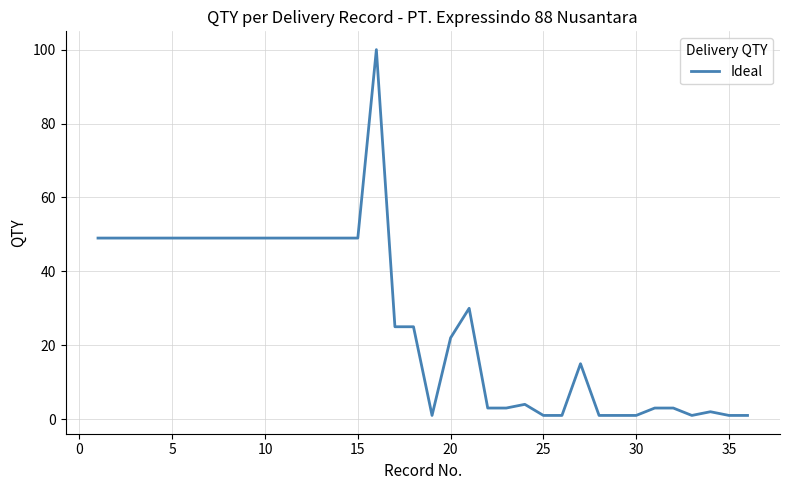

True or false: there are more than 2 points higher than both neighbors.

True